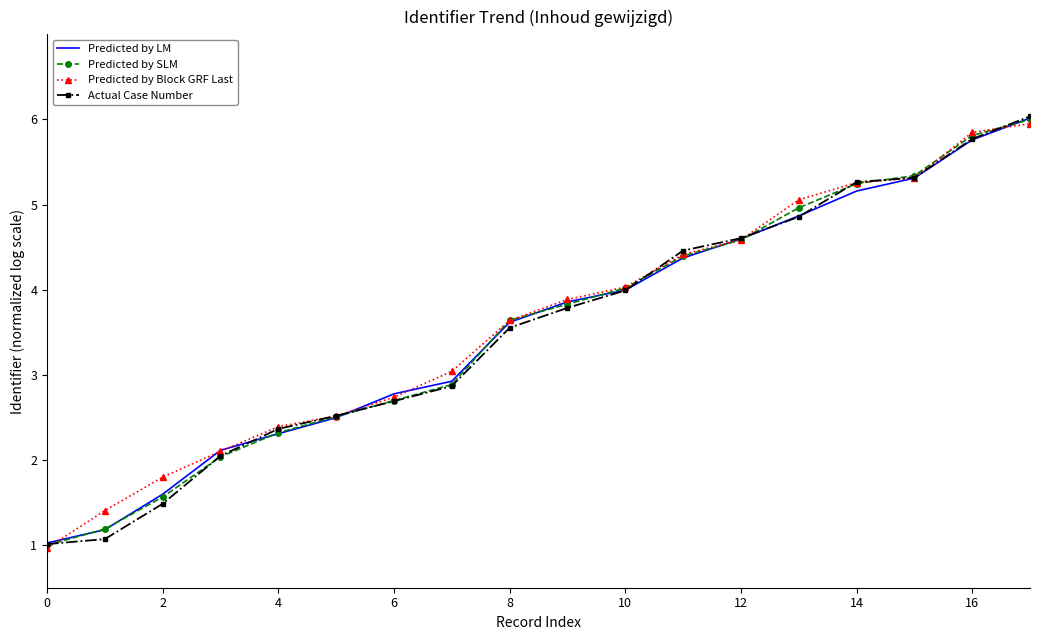

What is the average value of the Predicted by LM series?

3.6